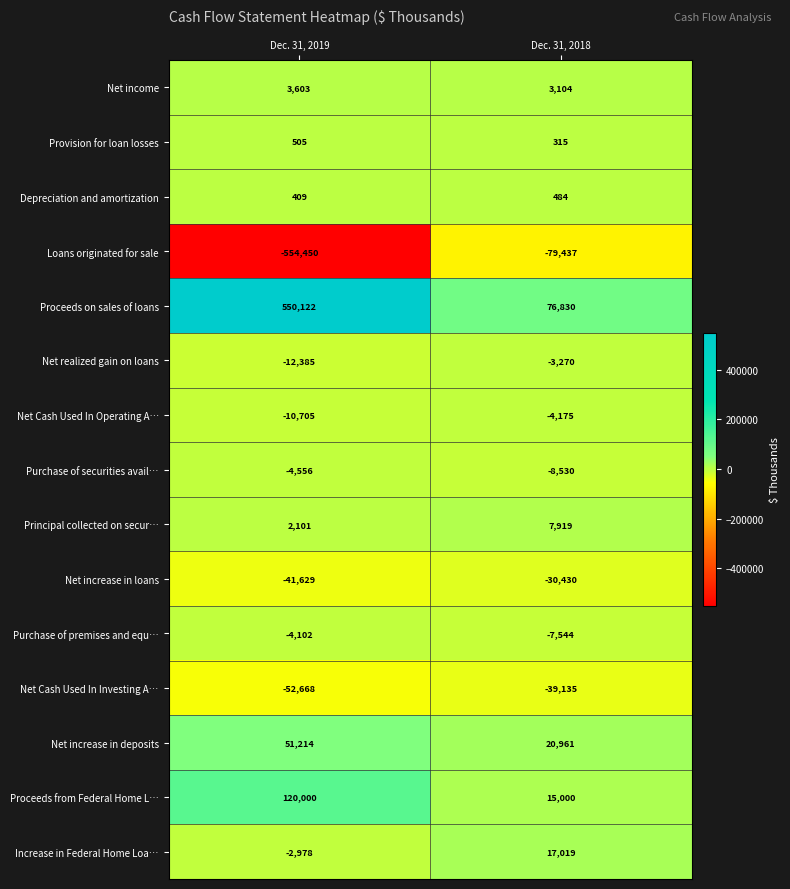

Which category has the highest value across all series?

Dec. 31, 2019